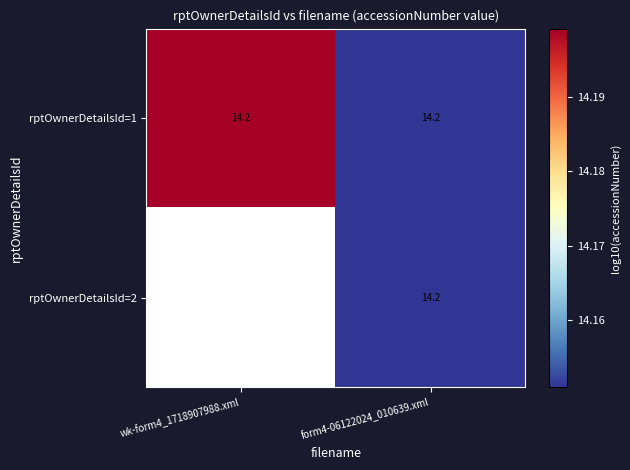

Count the rptOwnerDetailsId=1 values in the range 14 to 15.

2